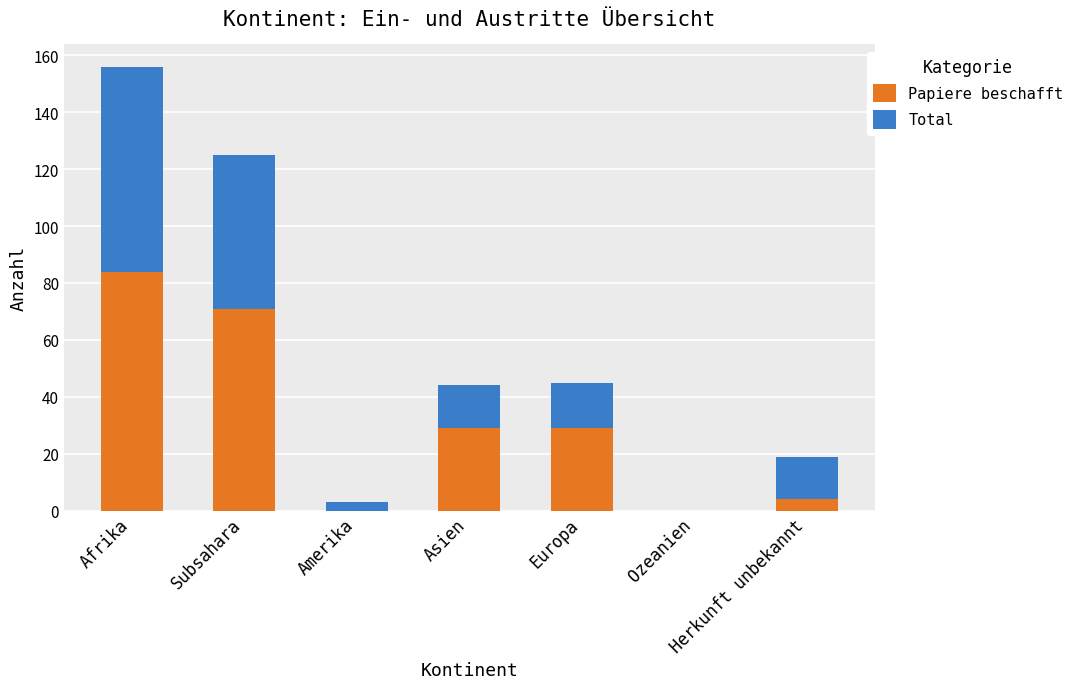

At which category is the sum across all series the highest?

Afrika